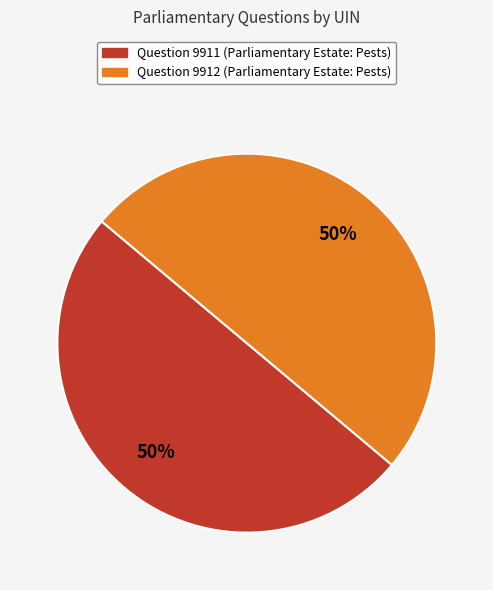

How many slices are in this pie chart?

2